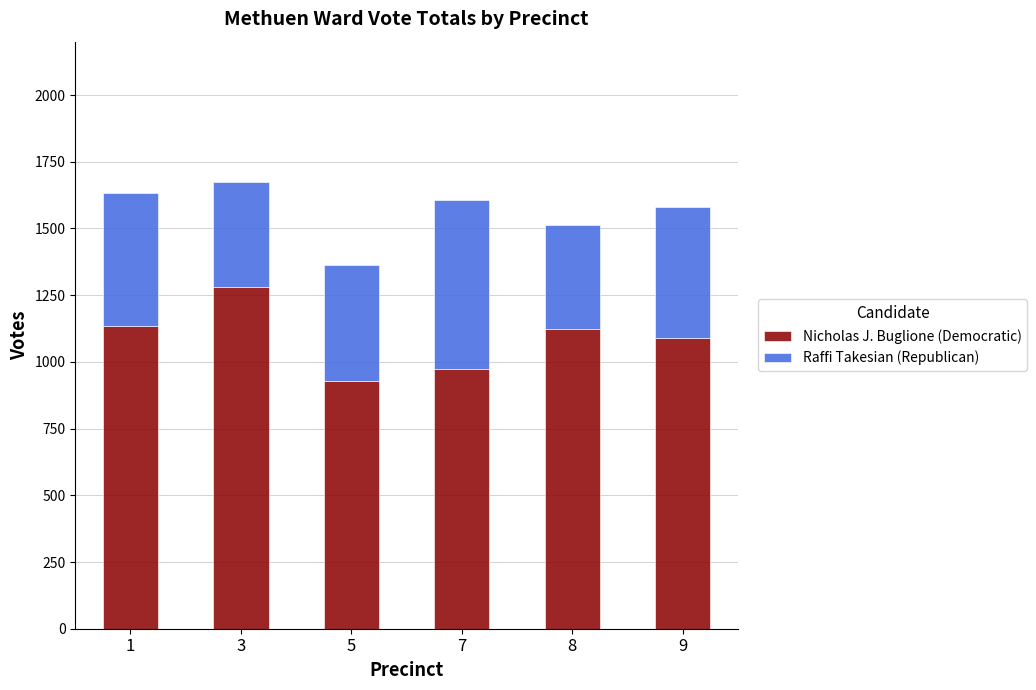

The Nicholas J. Buglione (Democratic) series shows 1091 at 9. True or false?

True